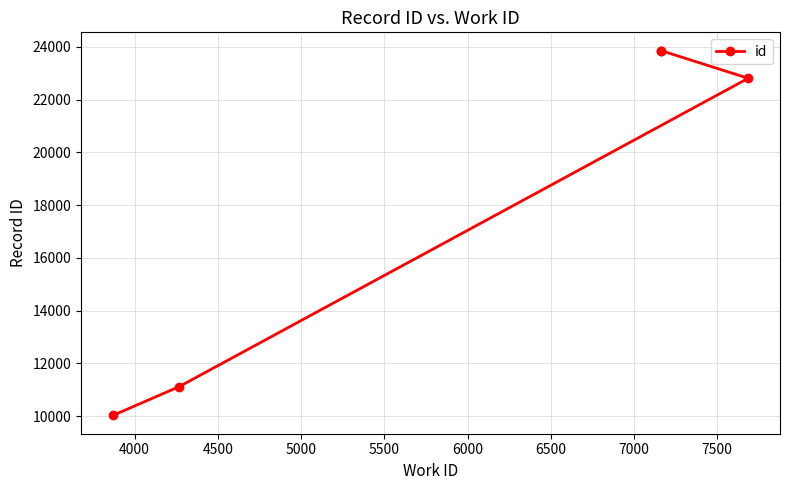

True or false: the data shows 13505 at 5500.

False